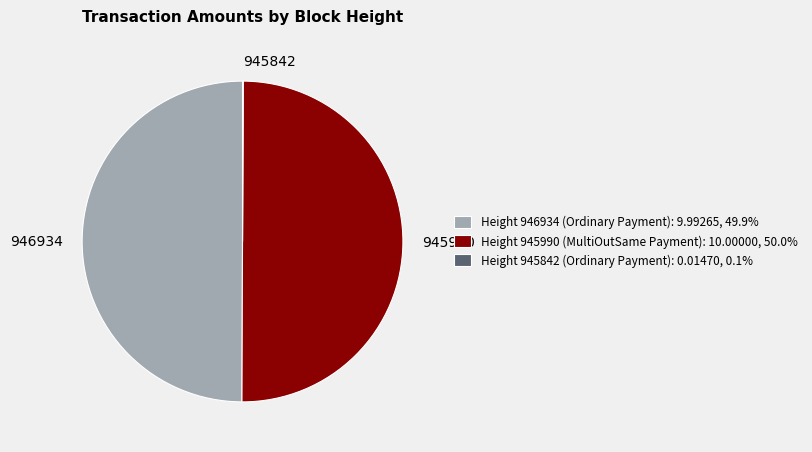

Do Height 946934 (Ordinary Payment): 9.99265, 49.9% and Height 945990 (MultiOutSame Payment): 10.00000, 50.0% together represent more than half of the pie?

Yes